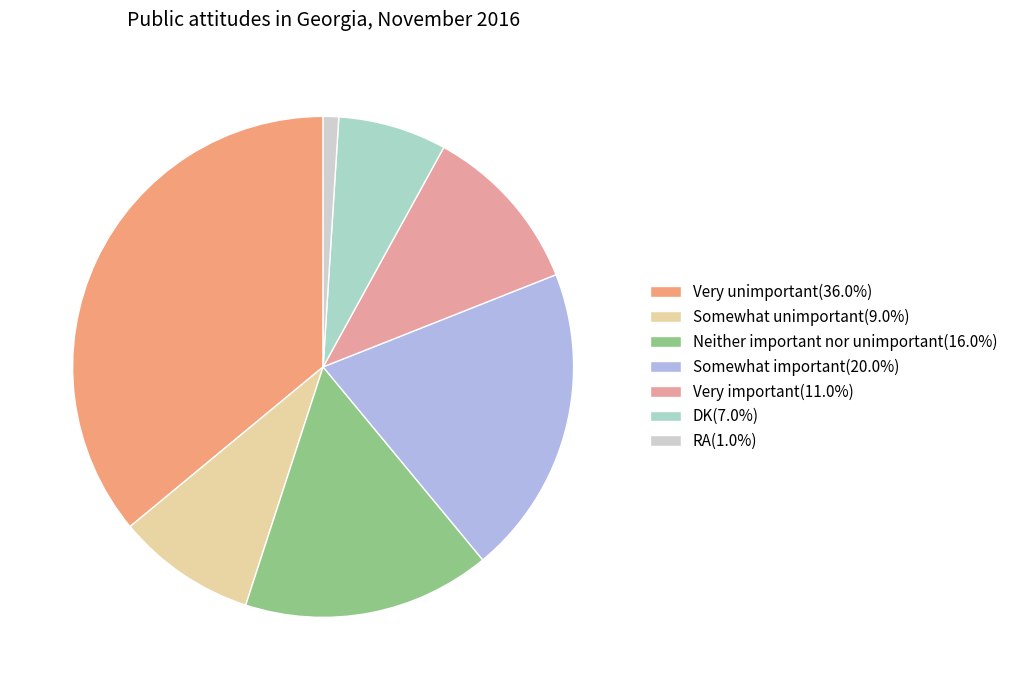

True or false: RA accounts for 11% of the total.

False